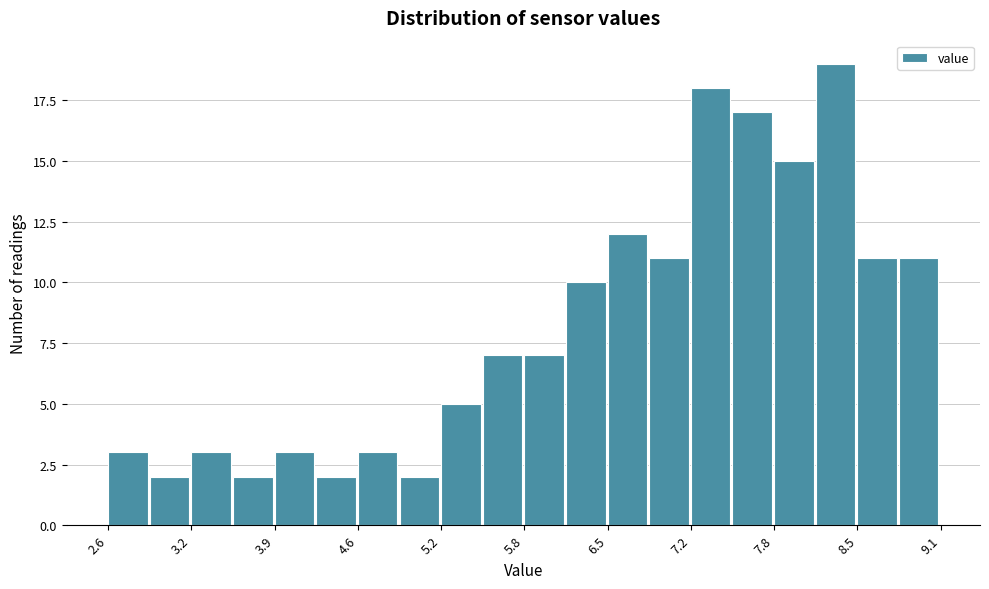

Around what value on the x-axis is the tallest bar? Give the approximate position of its centre, as read against the axis.

8.3